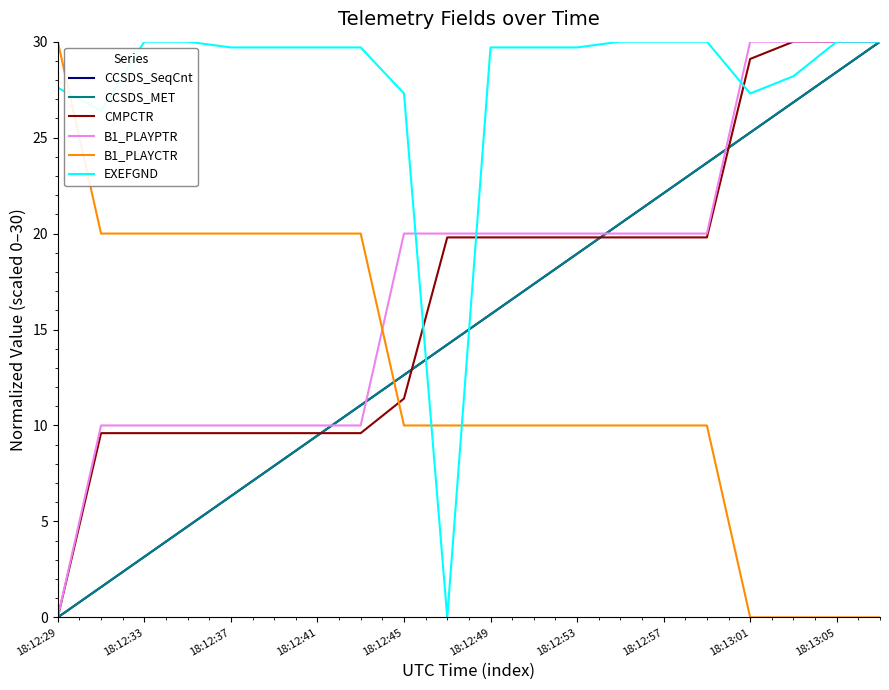

What is the greatest value displayed?

30.0